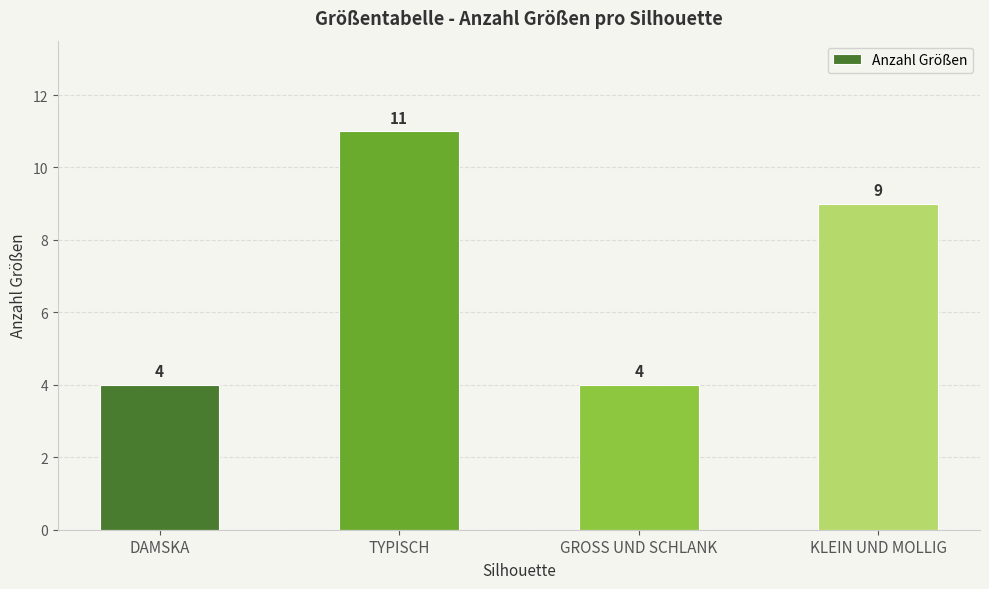

Count the values in the range 4 to 11.

4